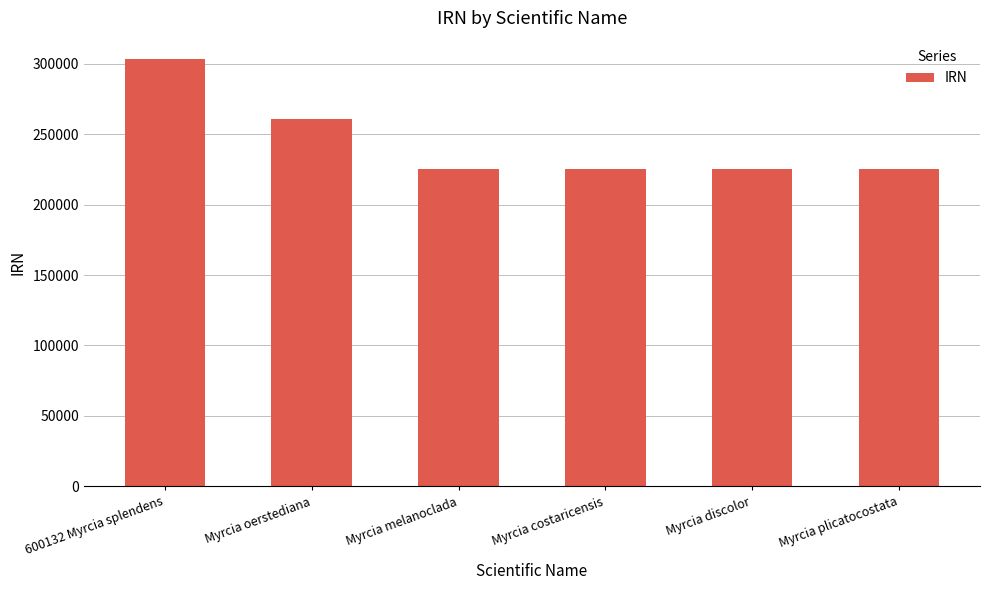

At which category does the chart reach its peak across all series?

600132 Myrcia splendens